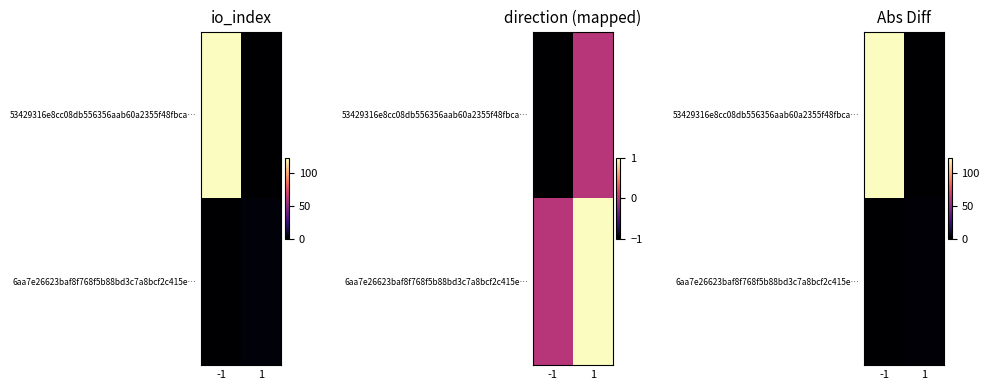

The 53429316e8cc08db556356aab60a2355f48fbca… series shows 0 at 1. True or false?

True